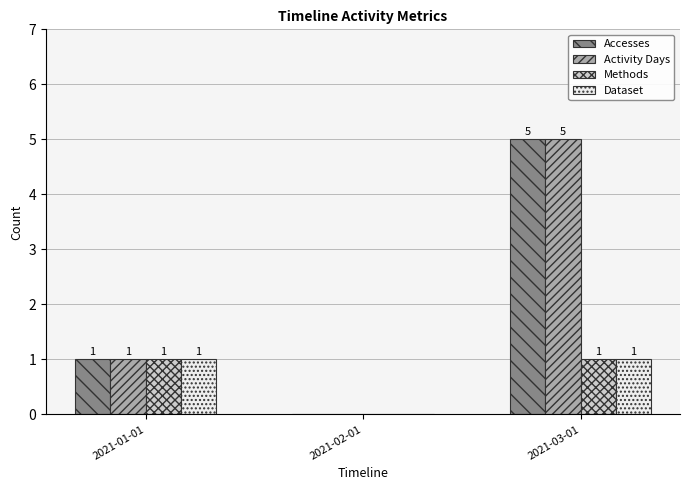

True or false: Accesses has a value of 2 at 2021-02-01.

False